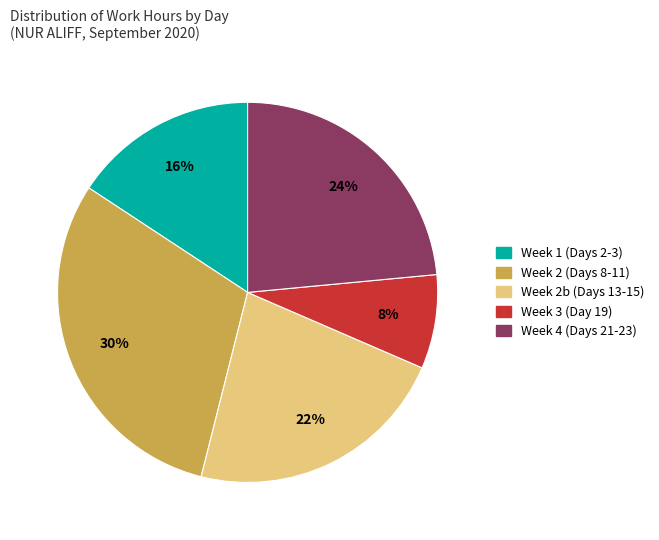

To the nearest percent, what is the difference between the largest and smallest slice percentages?

22%